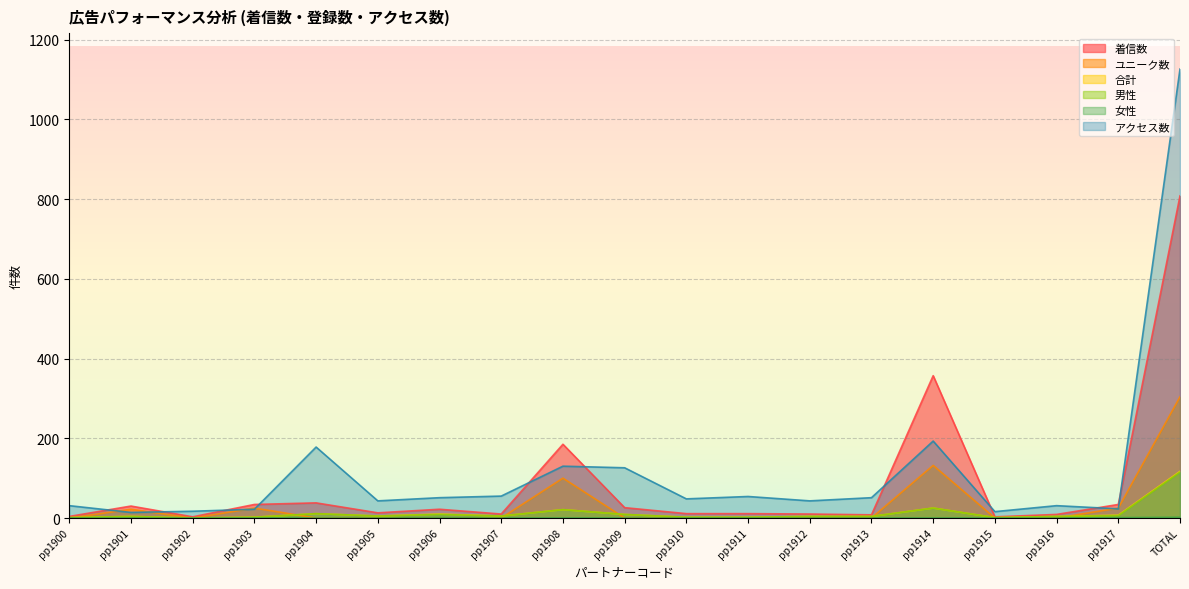

What is the label of the 6th point from the right?

pp1913